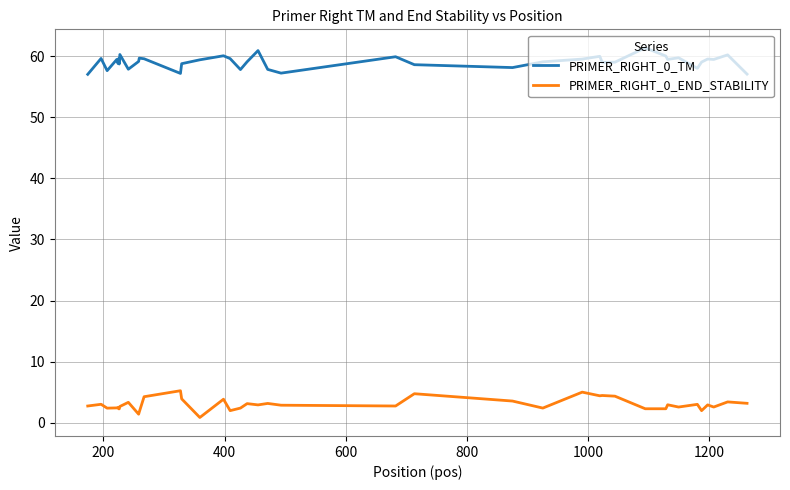

True or false: PRIMER_RIGHT_0_TM and PRIMER_RIGHT_0_END_STABILITY intersect in this chart.

False